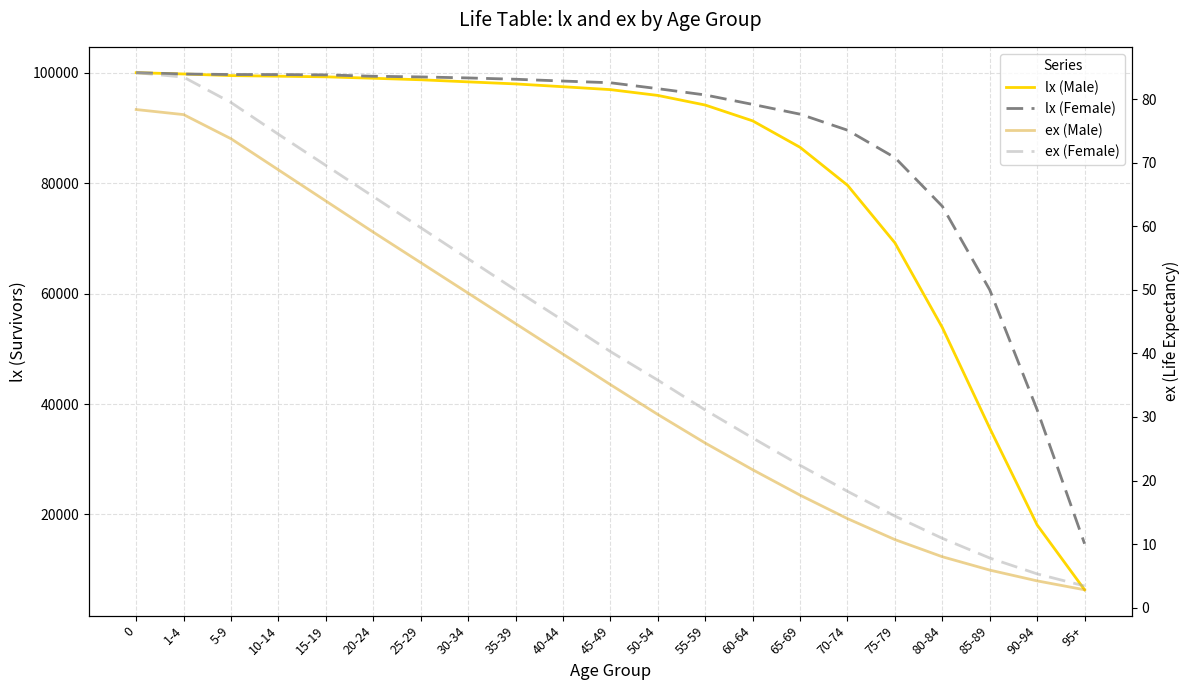

What is the label of the 10th point from the right?

50-54